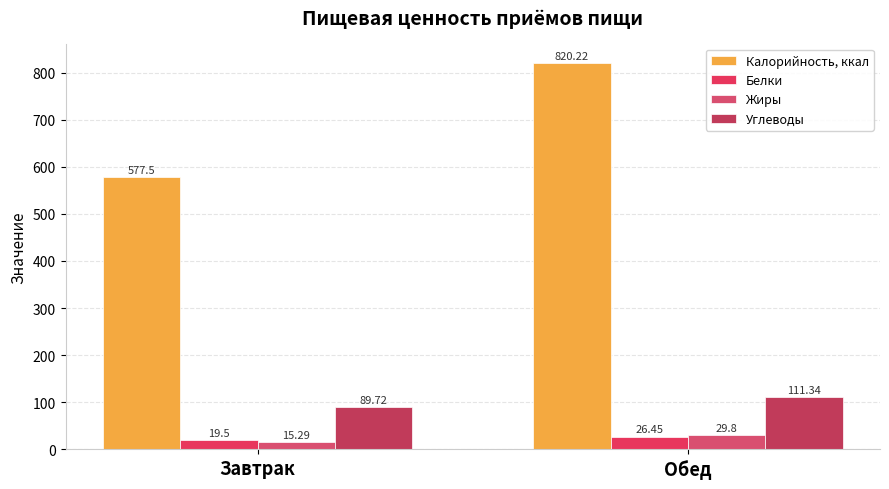

Which series has the largest total across all categories?

Калорийность, ккал